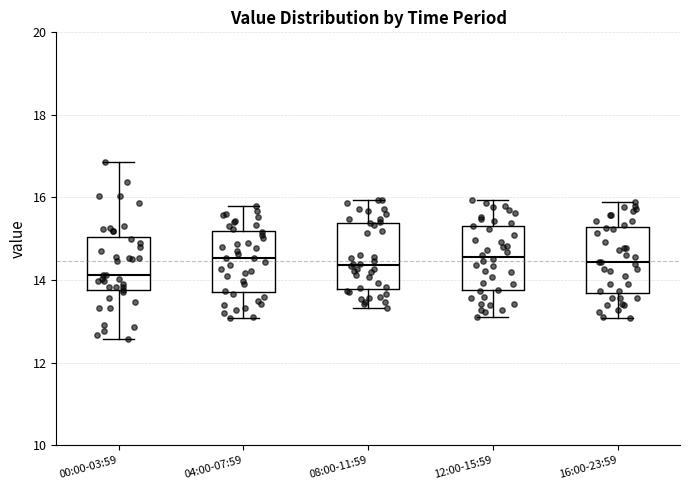

Where does the lower whisker of the box for 16:00-23:59 end on the y-axis? The values are not printed on the chart, so give them approximately, as read against the axis.

13.0